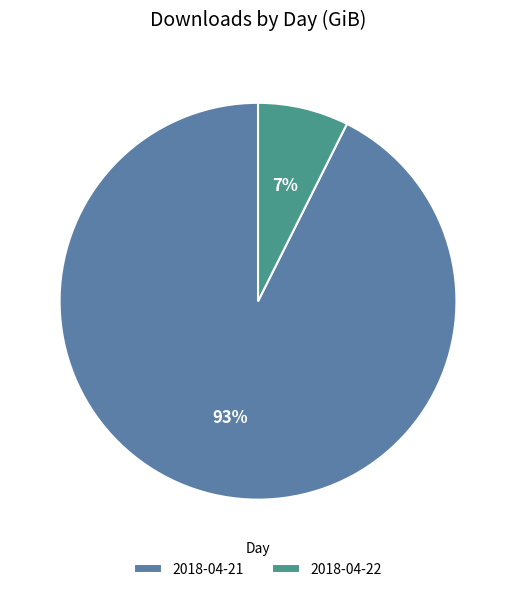

To the nearest percent, what is the average slice percentage?

50%